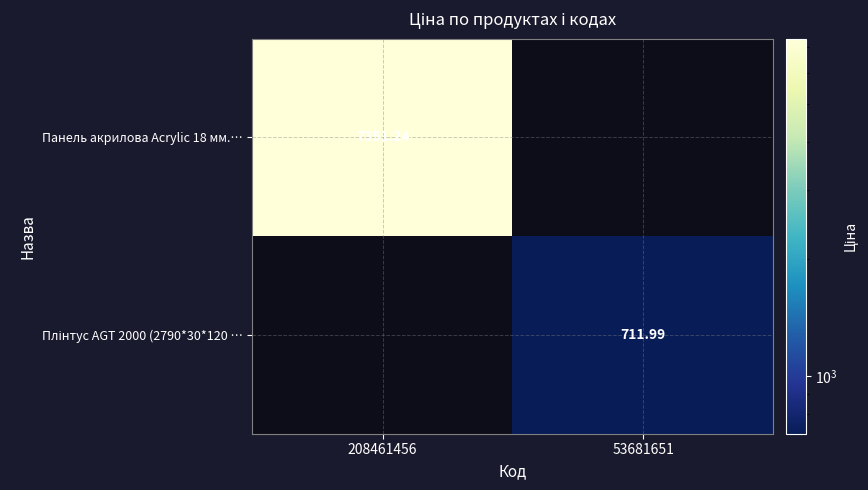

Which category has the highest value in the Плінтус AGT 2000 (2790*30*120 … series?

53681651